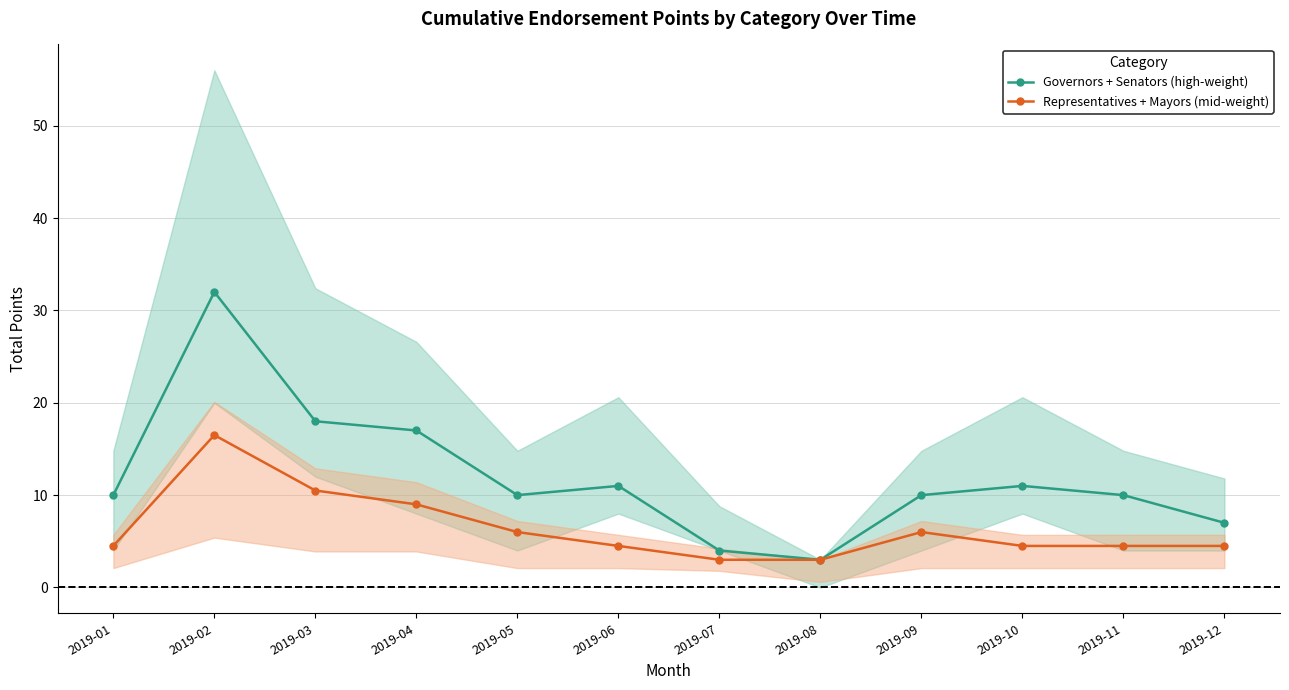

What is the total value across all series at 2019-09?

16.0